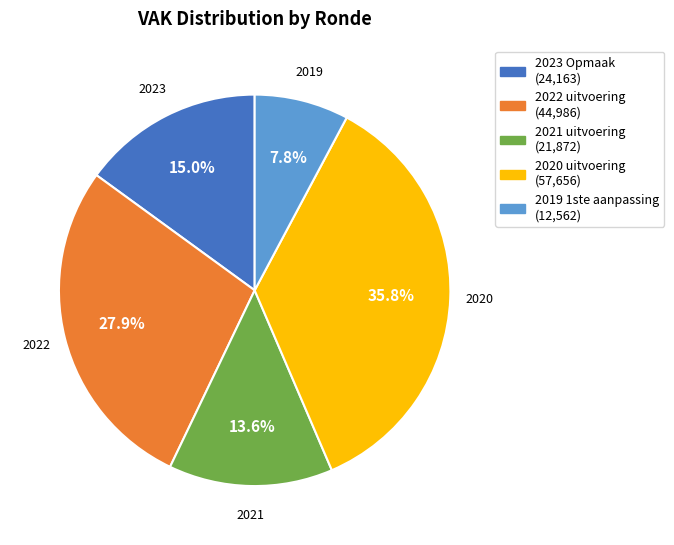

Which has a higher value, 2019 1ste aanpassing (12,562) or 2022 uitvoering (44,986)?

2022 uitvoering (44,986)